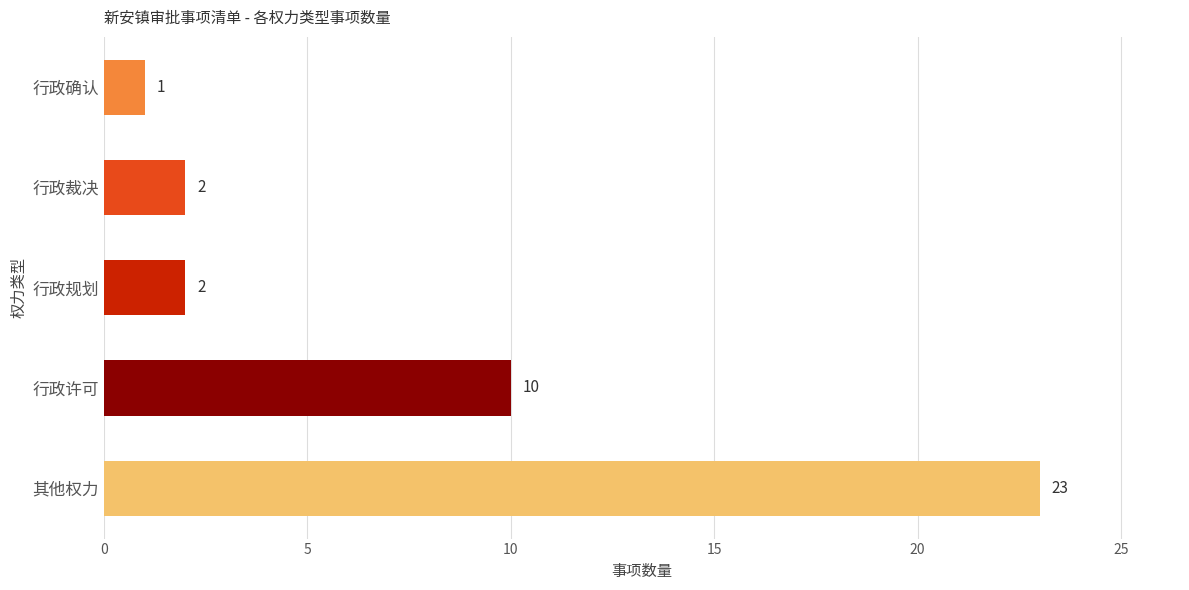

What is the difference between the maximum and minimum values?

22